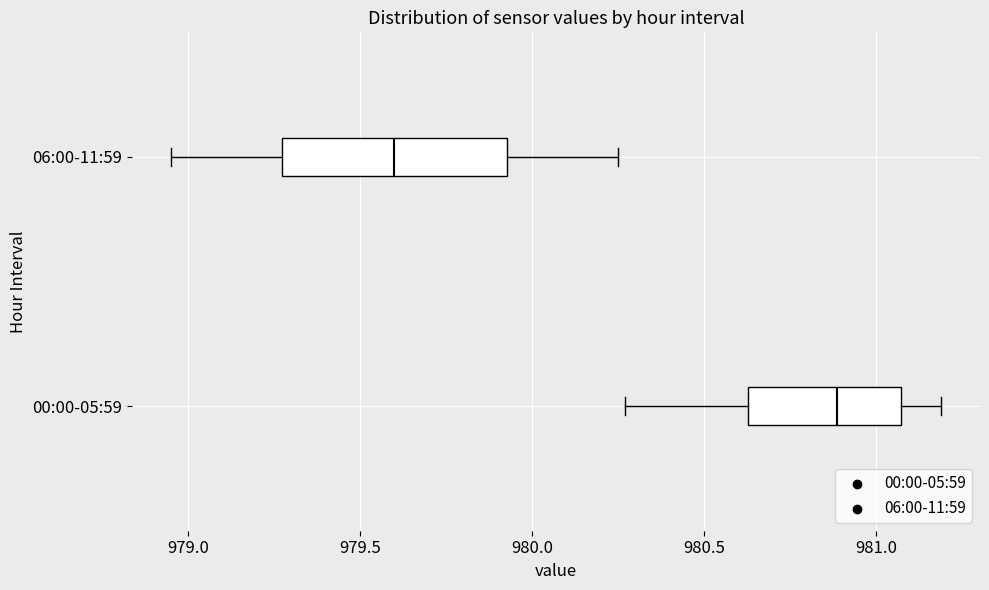

Which box has the furthest to the left median line?

06:00-11:59